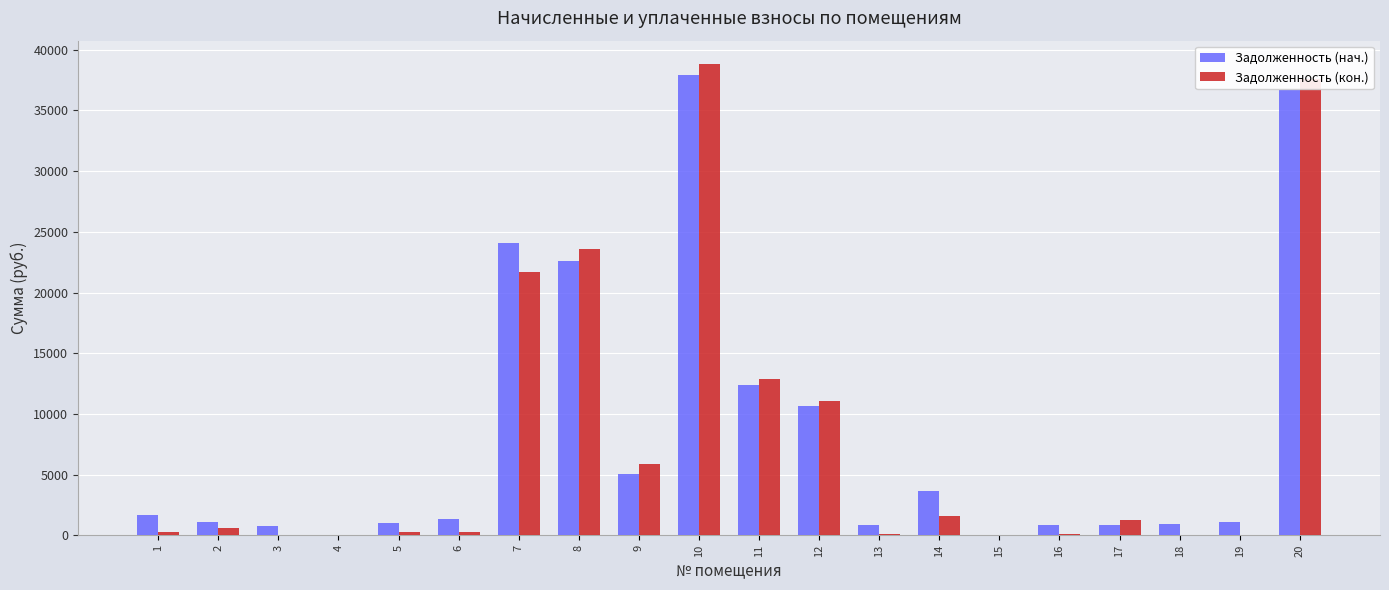

At which category is the sum across all series the highest?

10